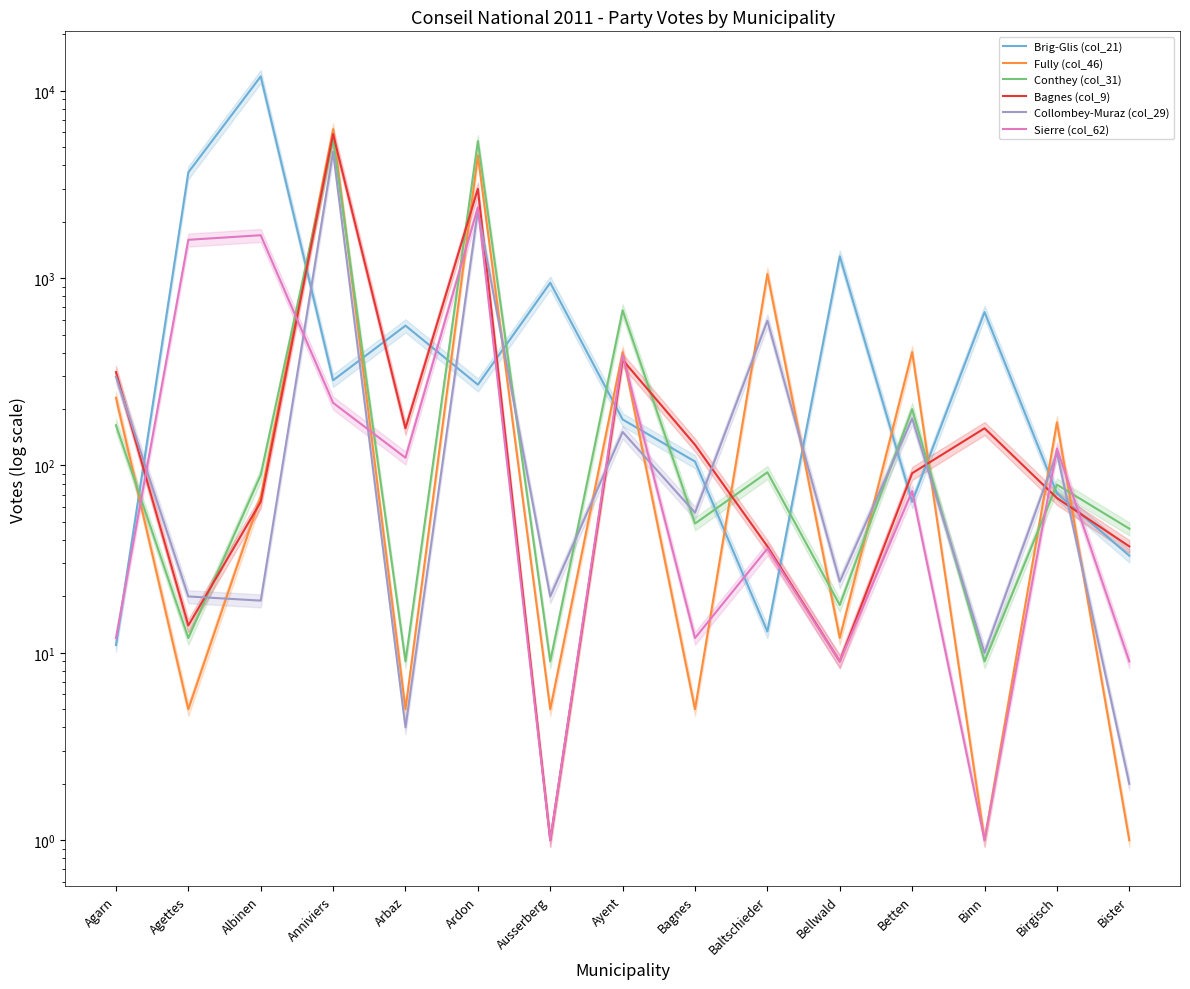

Is it true that Sierre (col_62) equals 12 at Bagnes?

True